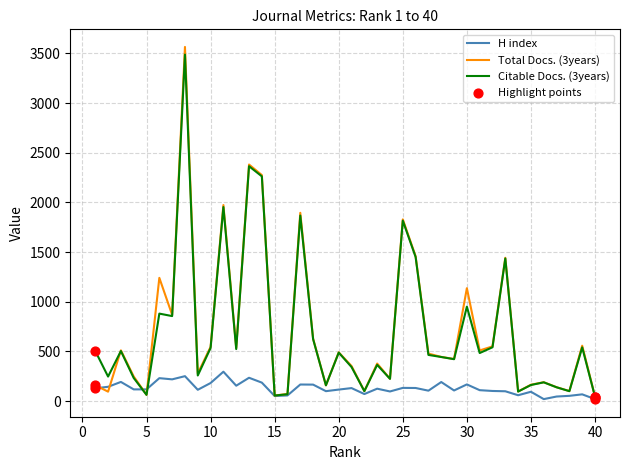

What is the highest value of the H index series?

295